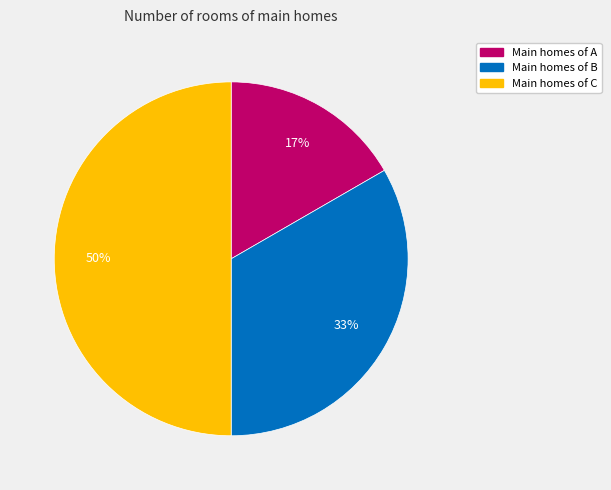

To the nearest percent, what is the difference between the largest and smallest slice percentages?

33%